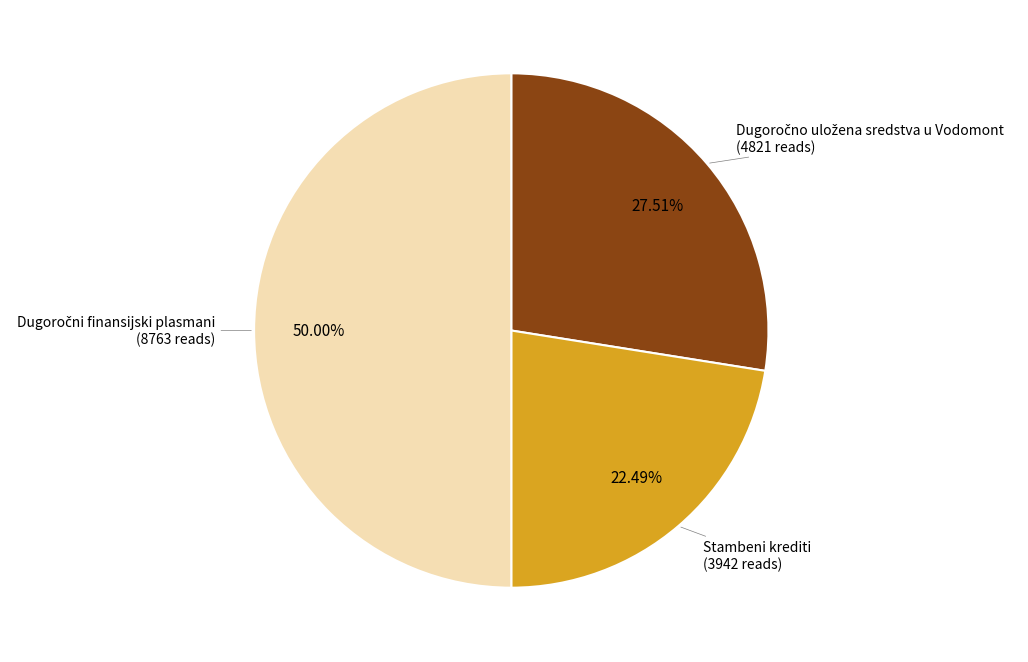

How many segments does this pie chart have?

3